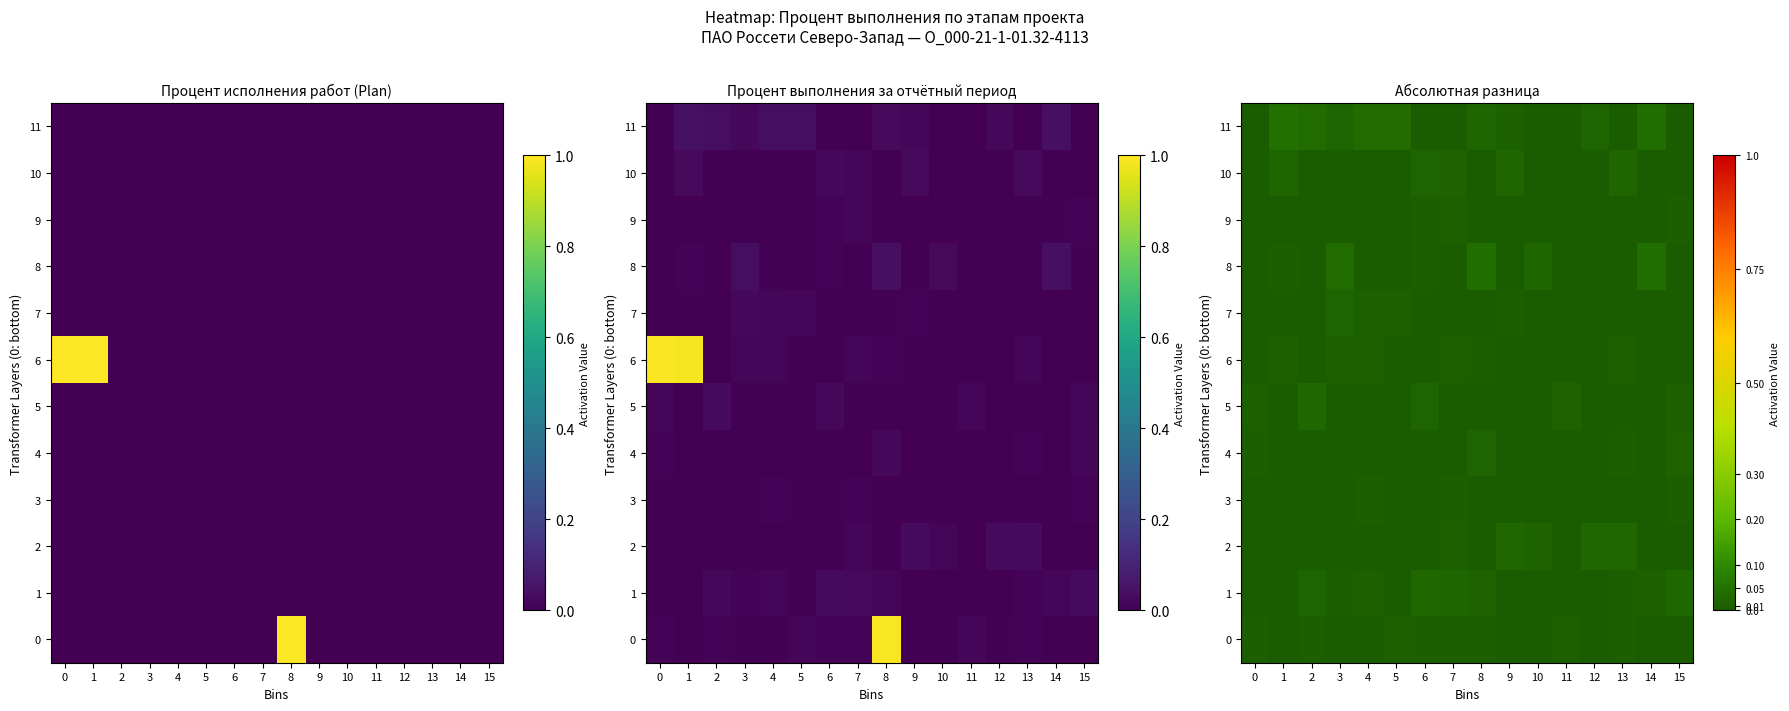

Which series changed the most between 4 and 14?

8